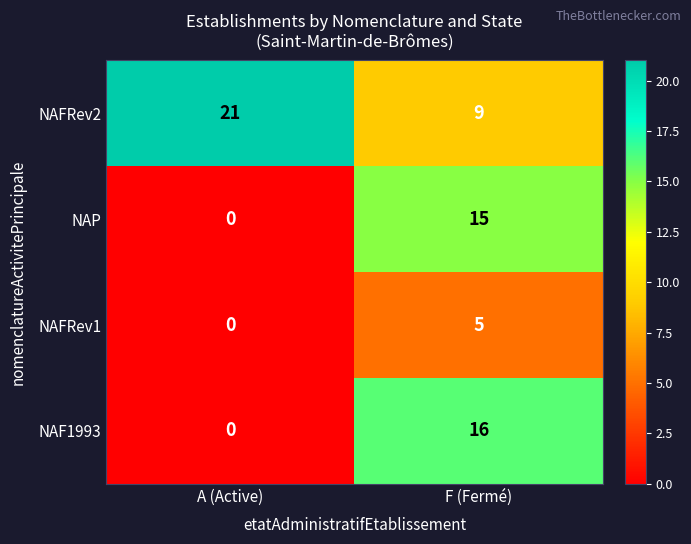

What is the difference between the NAFRev2 values at F (Fermé) and A (Active)?

12